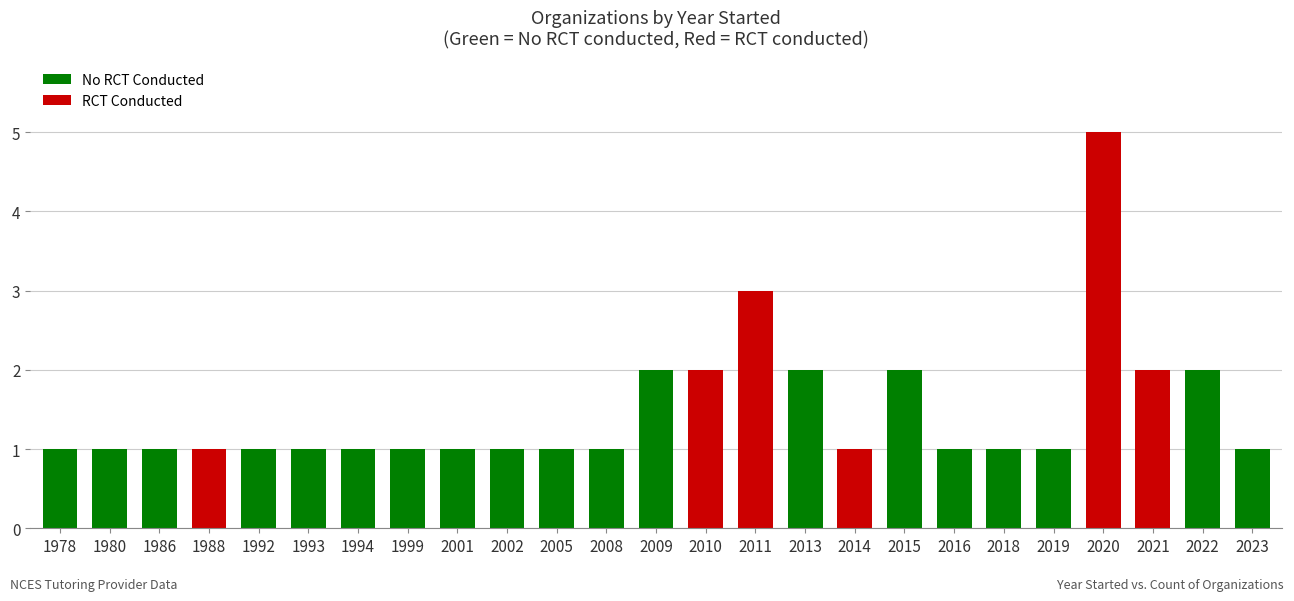

The value at 1999 is 1. True or false?

True